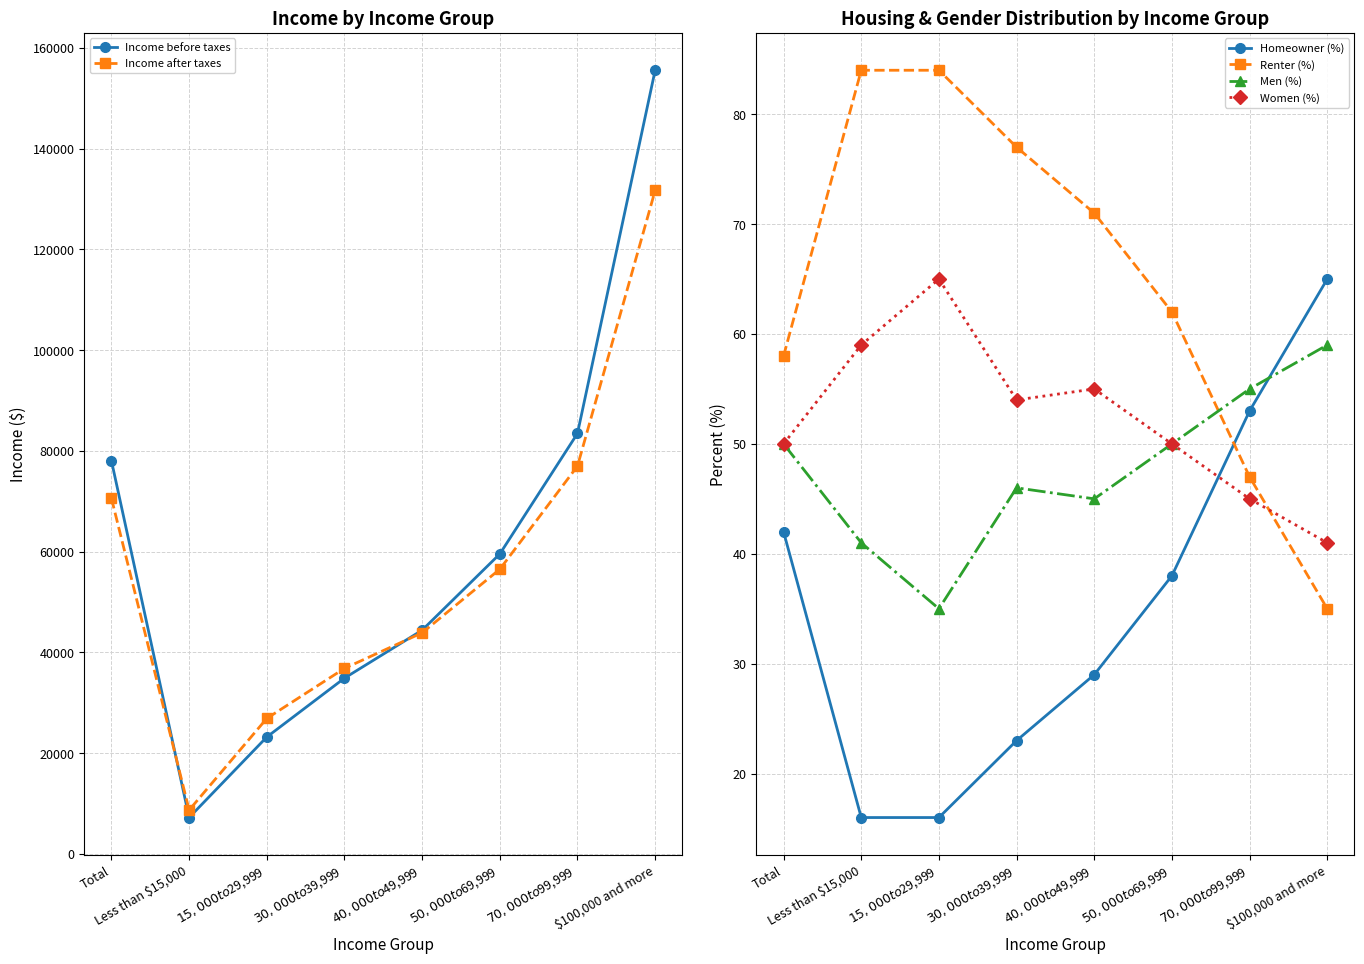

What is the sum of all Renter (%) values?

518